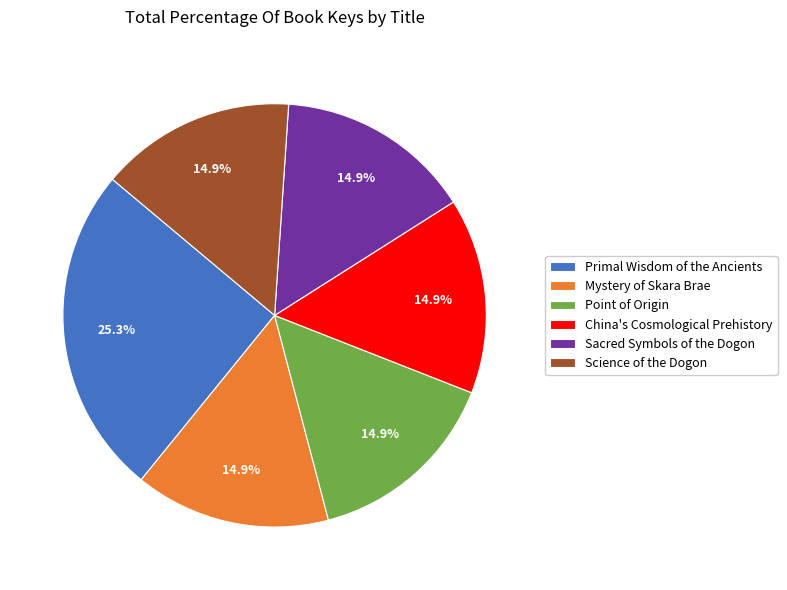

The Science of the Dogon slice represents 3% of the pie. True or false?

False